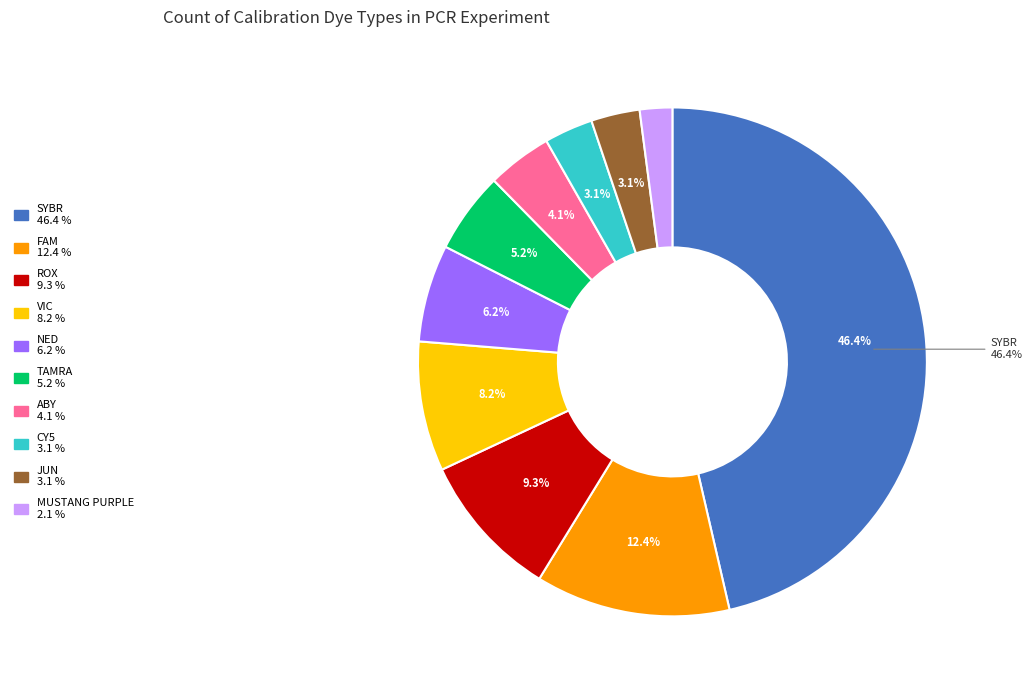

What is the smallest slice in the pie chart?

MUSTANG PURPLE